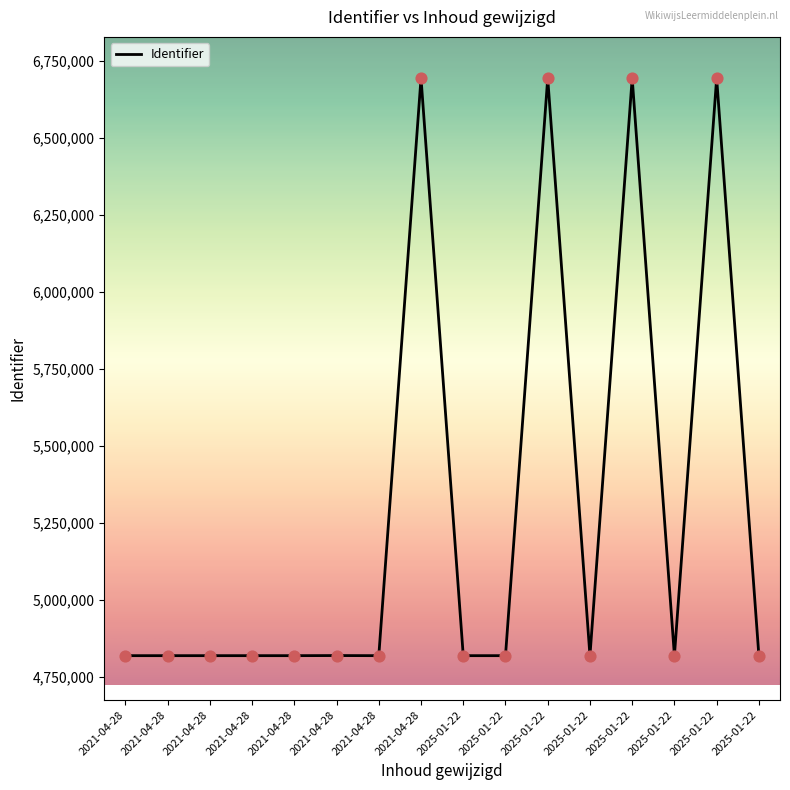

Is this an area chart (filled region under the line)?

No